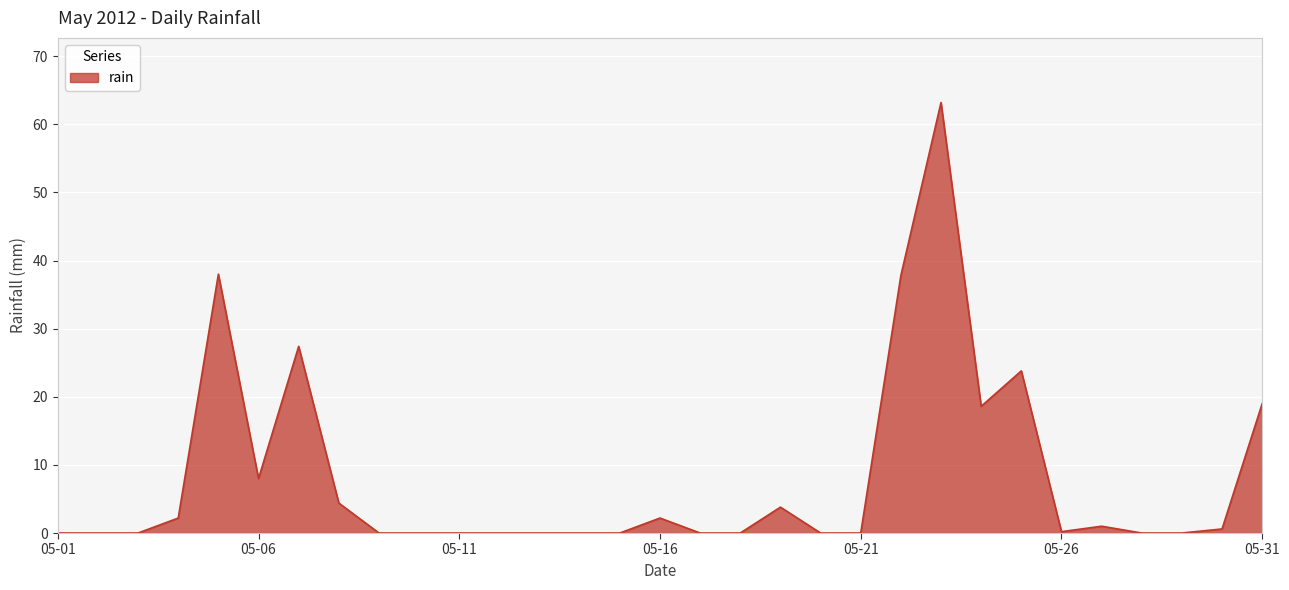

What is the greatest value displayed?

63.2